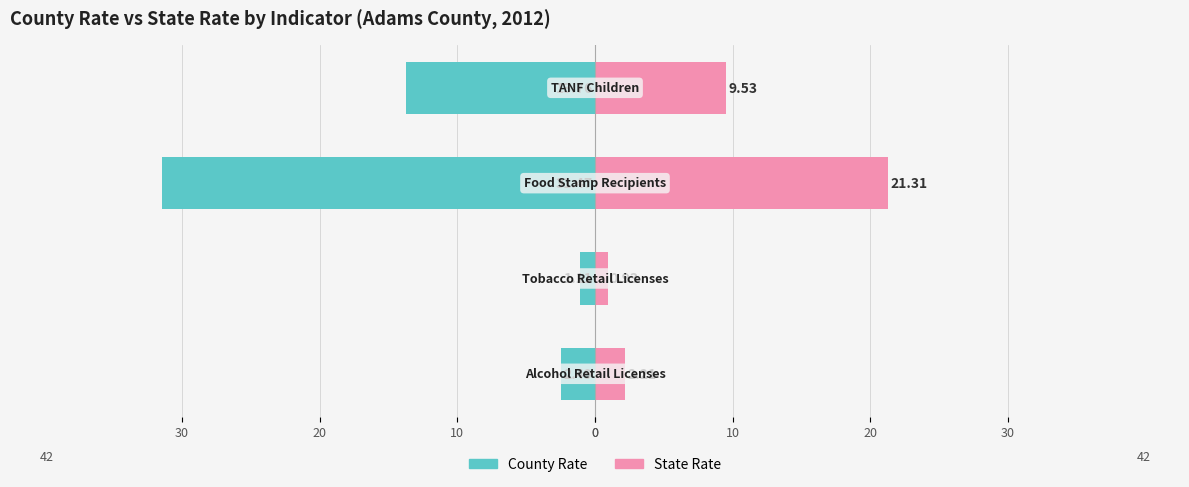

How many groups of bars are there?

4